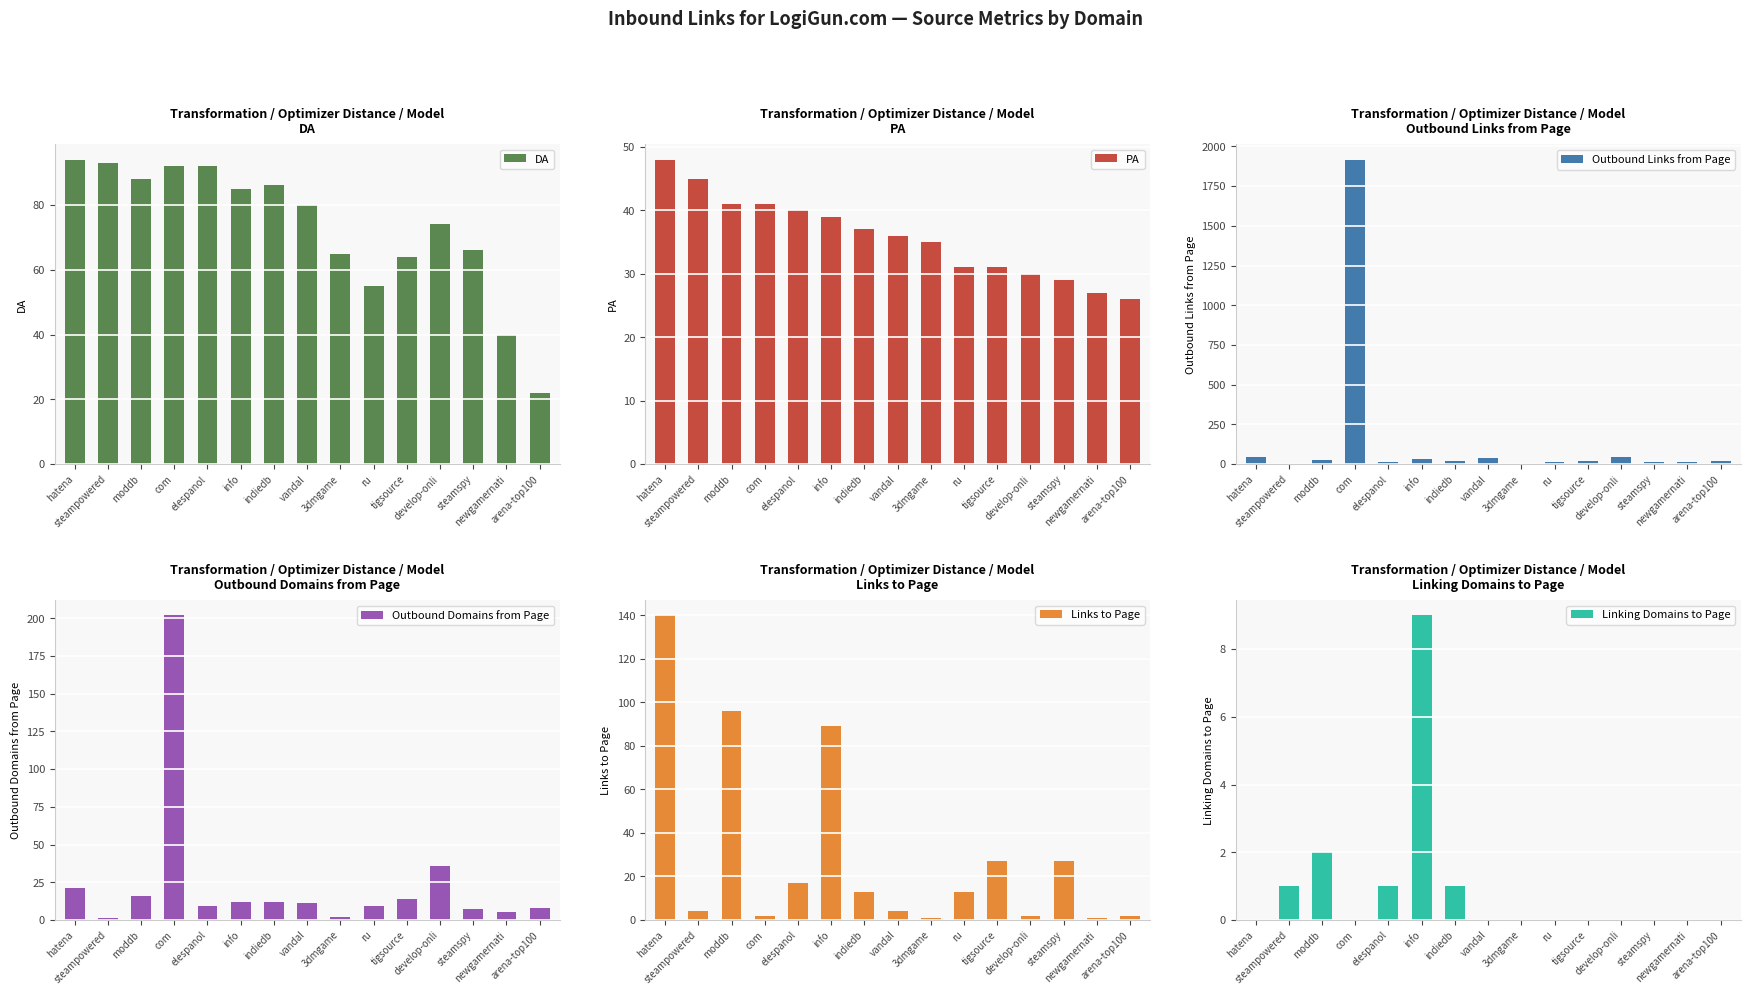

What is the difference between the highest and lowest values at steamspy?

66